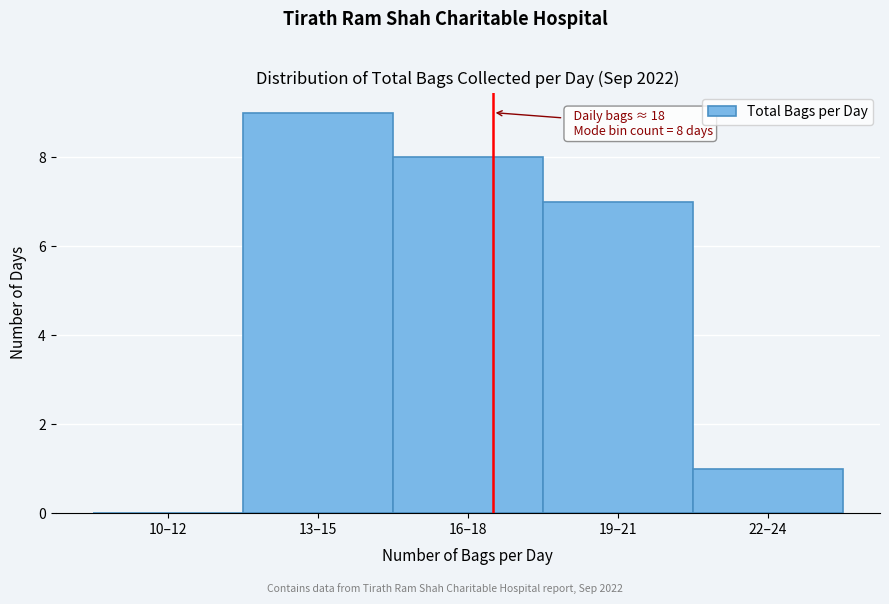

Reading left to right, transcribe all the data shown in this chart.

10–12=0	13–15=9	16–18=8	19–21=7	22–24=1